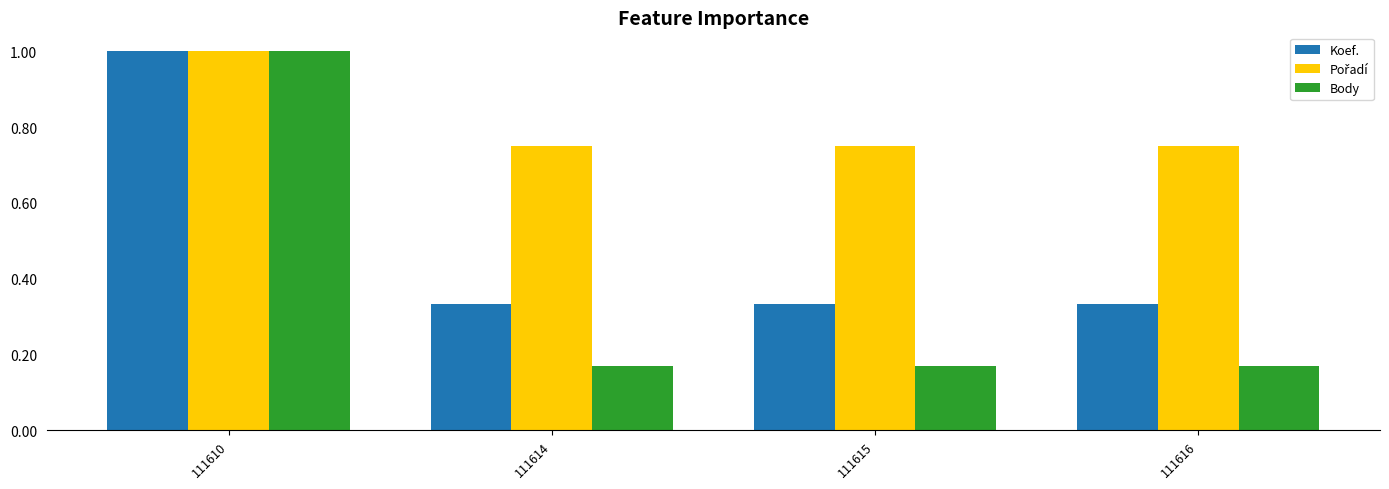

What is the total value across all series at 111610?

3.0